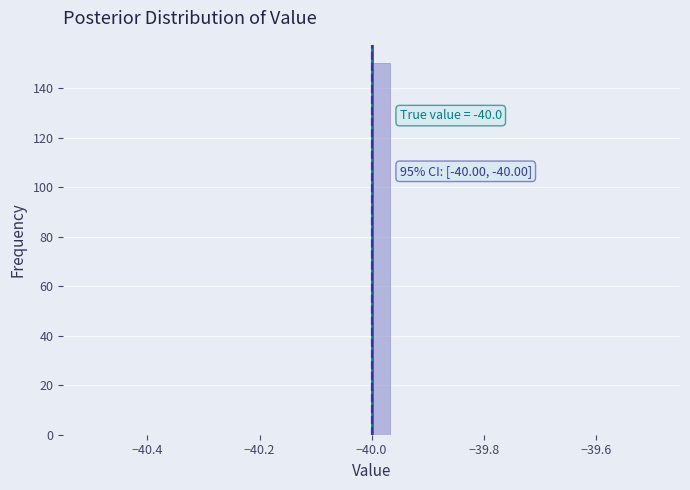

Read against the x-axis, roughly where is the centre of the tallest bar?

-39.98